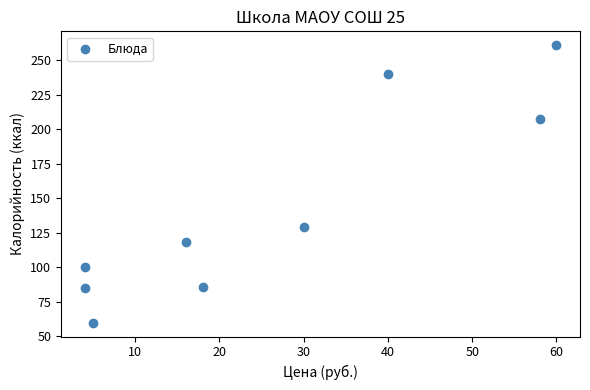

What Y value in the scatter plot is closest to 160?

129.1